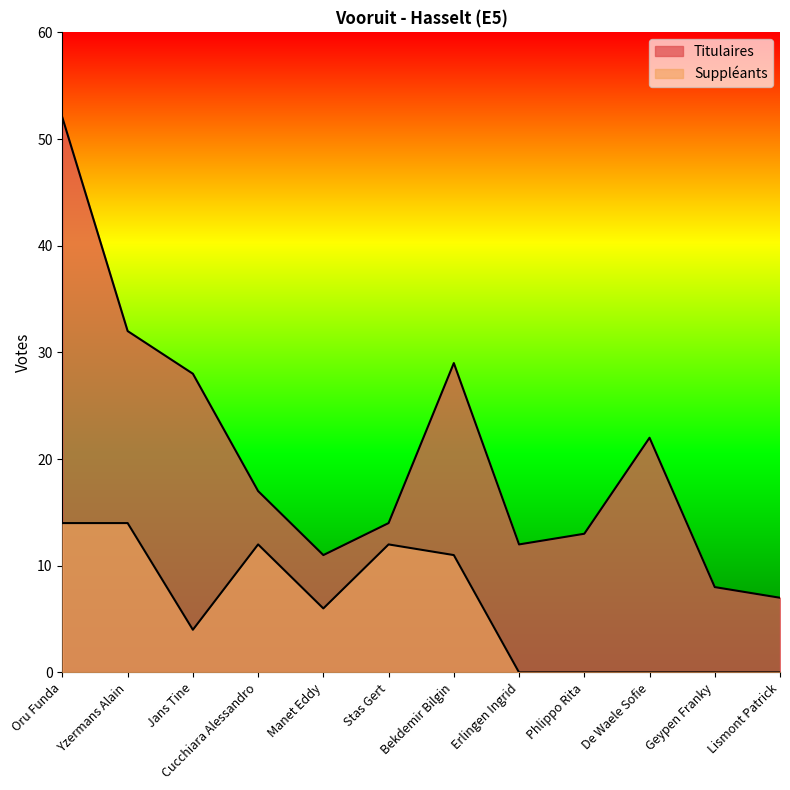

How many data points in Suppléants are less than 6?

6